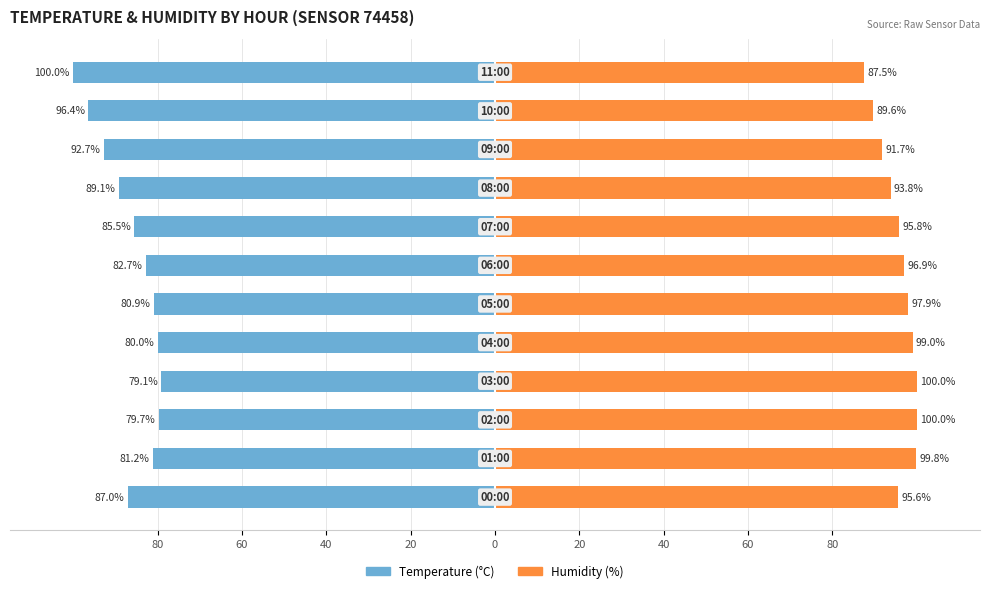

How many values in the Temperature (°C) series exceed -82?

5